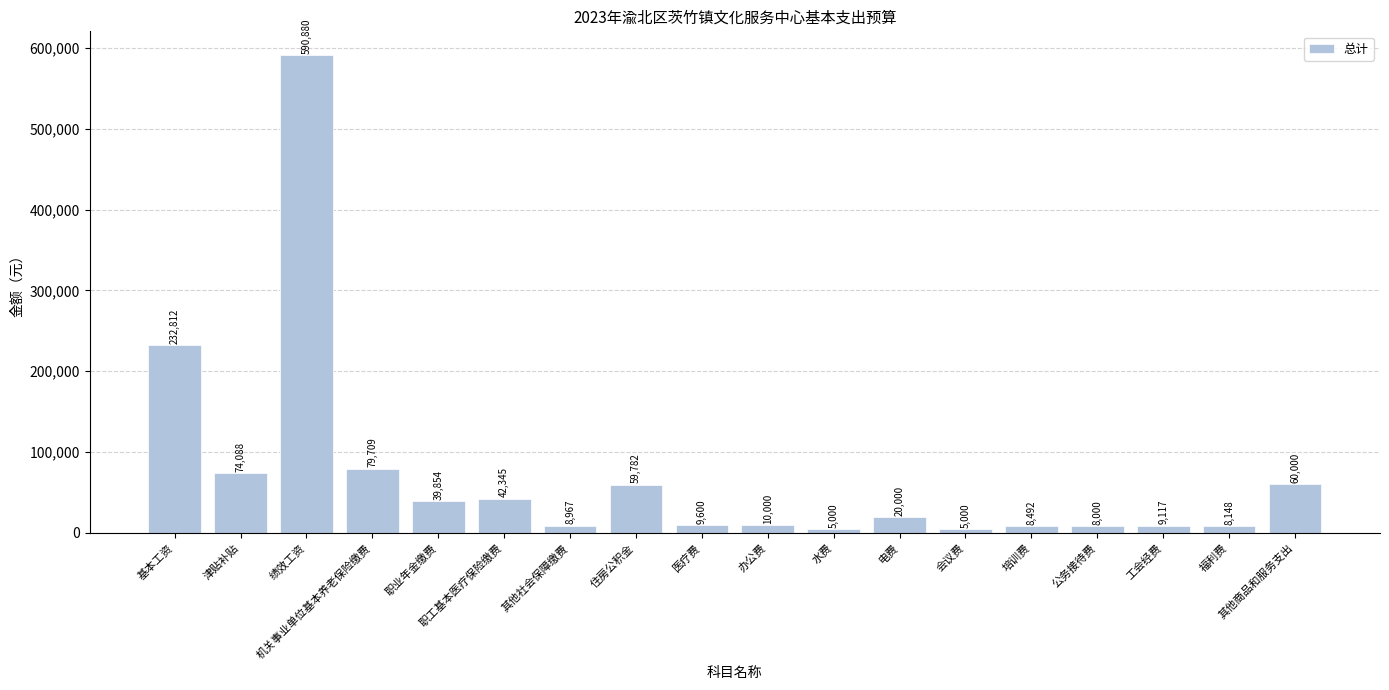

How many bars are there in total?

18